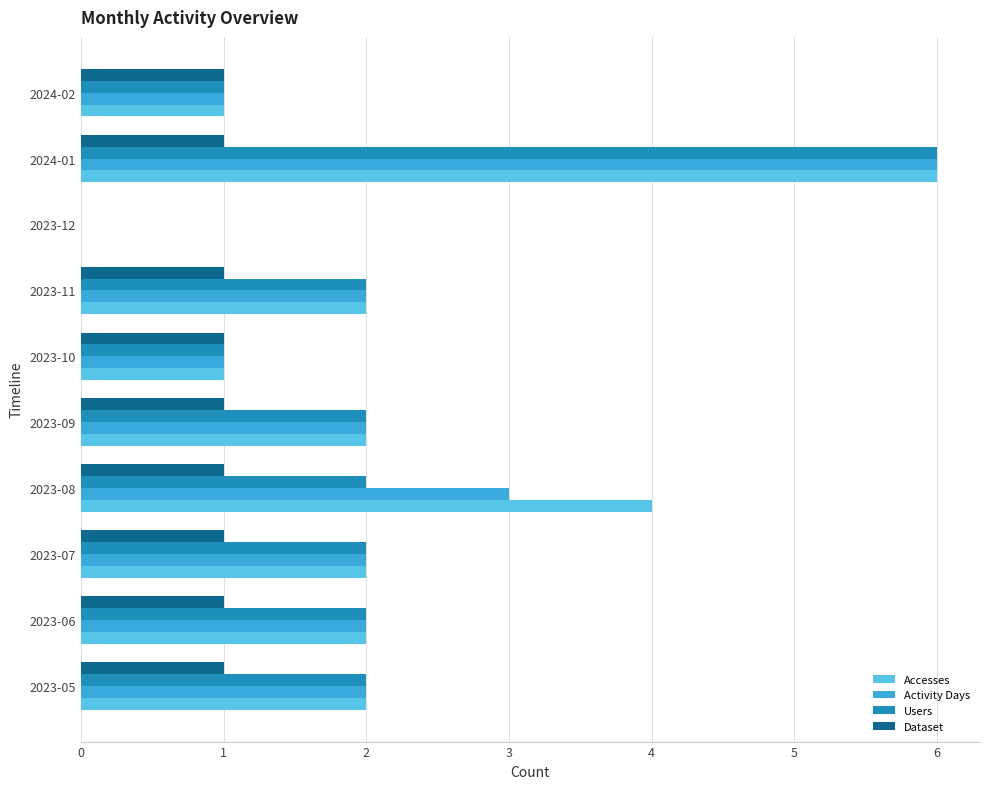

Count the Accesses values in the range 1 to 2.

7